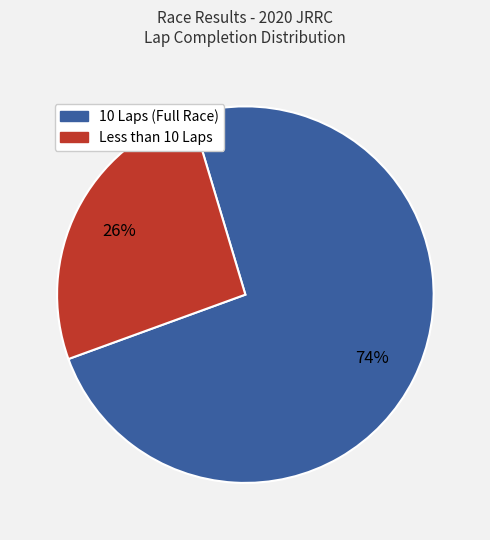

Is there any slice that represents more than half of the pie?

Yes